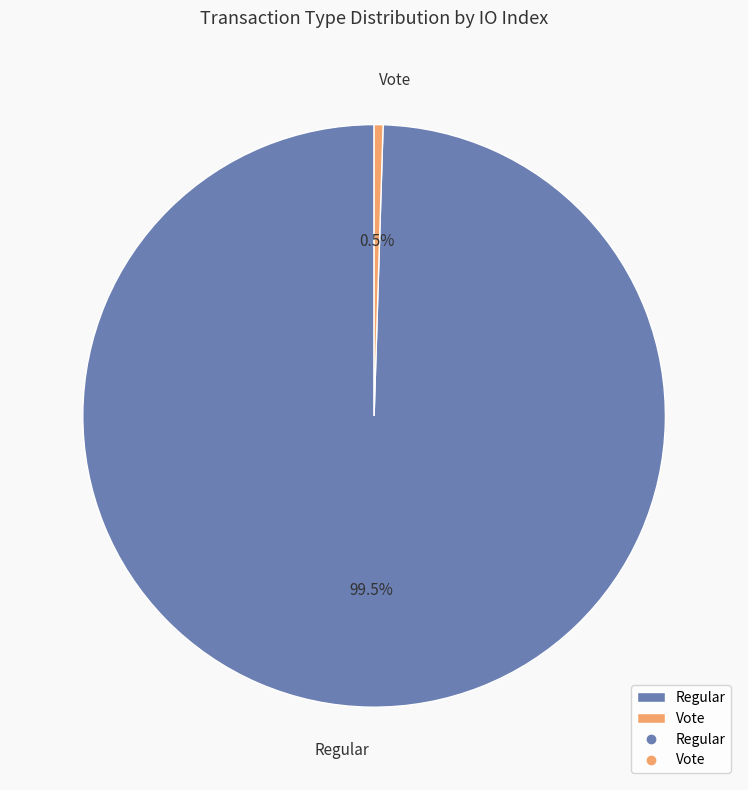

Count the number of slices in the pie.

2